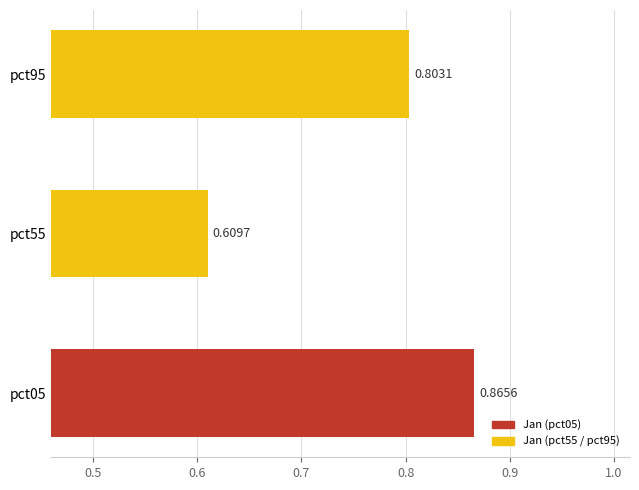

What is the sum of all values?

2.3